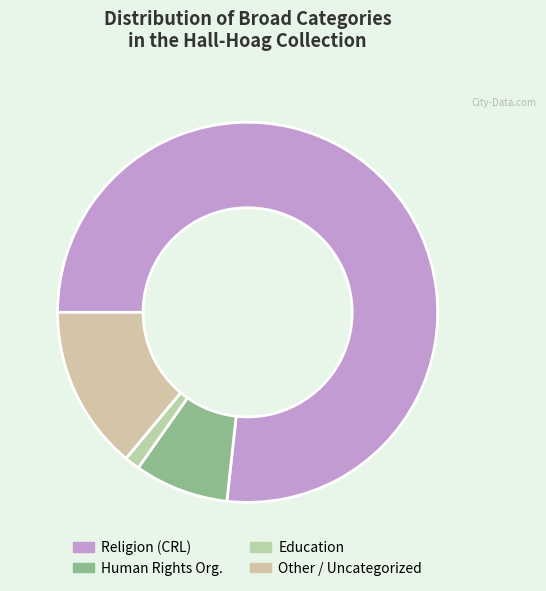

Count the number of slices in the pie.

4